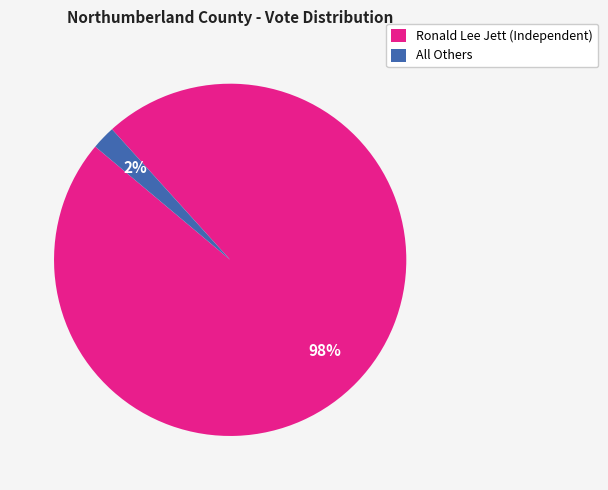

Does All Others represent more than half of the total?

No